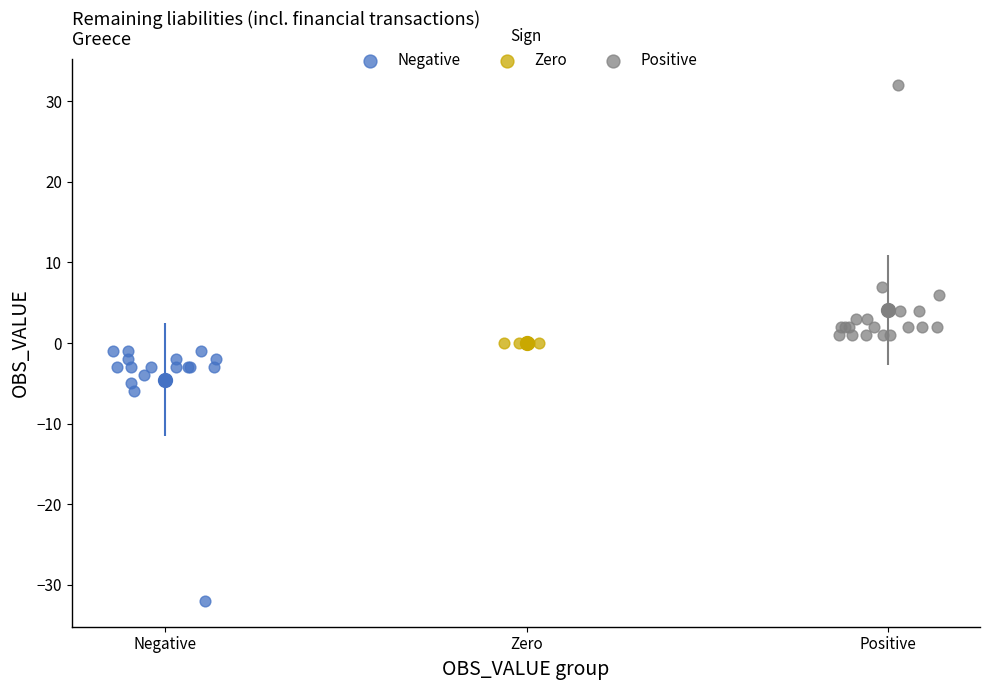

Which series reaches the maximum Y coordinate?

Positive